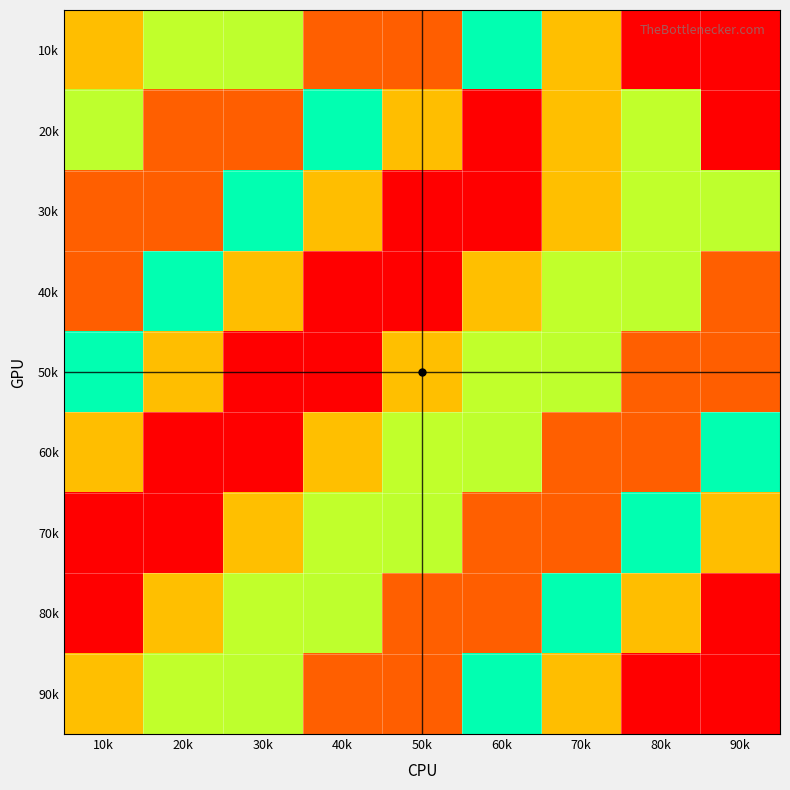

How many series are shown in this chart?

9